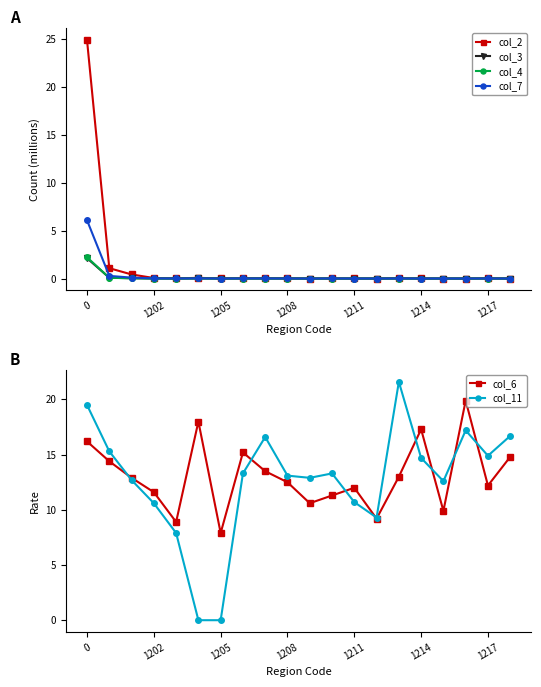

At how many categories does at least one series exceed 6?

20